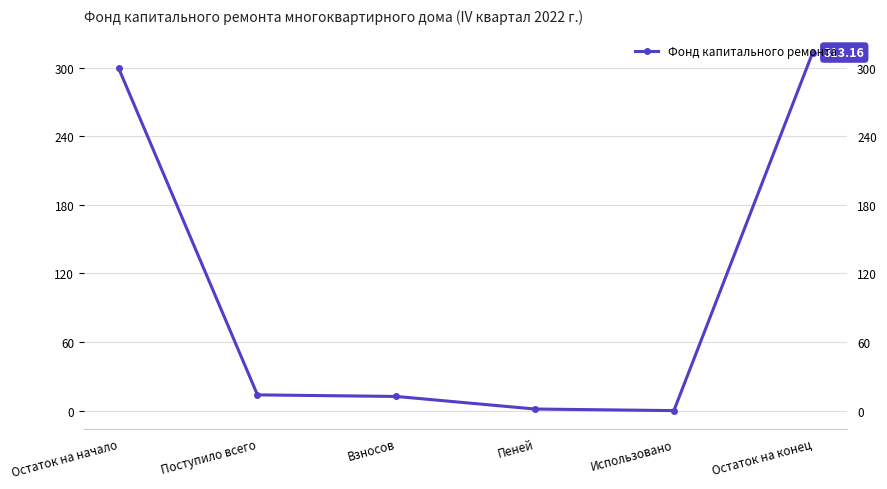

What is the maximum value shown in the chart?

313.2